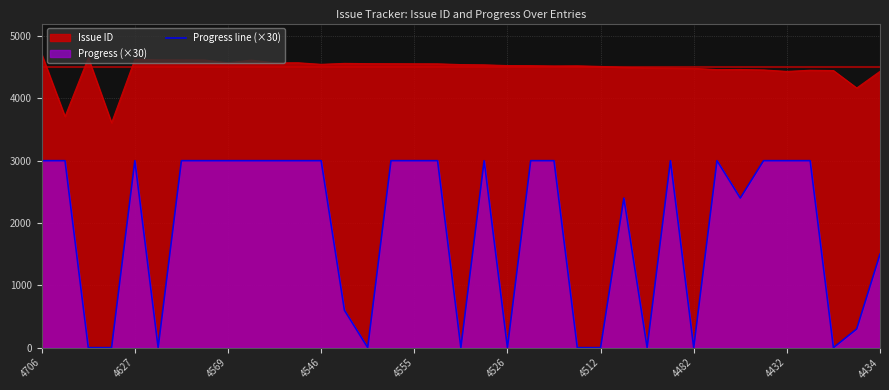

Which category has the highest value across all series?

4706